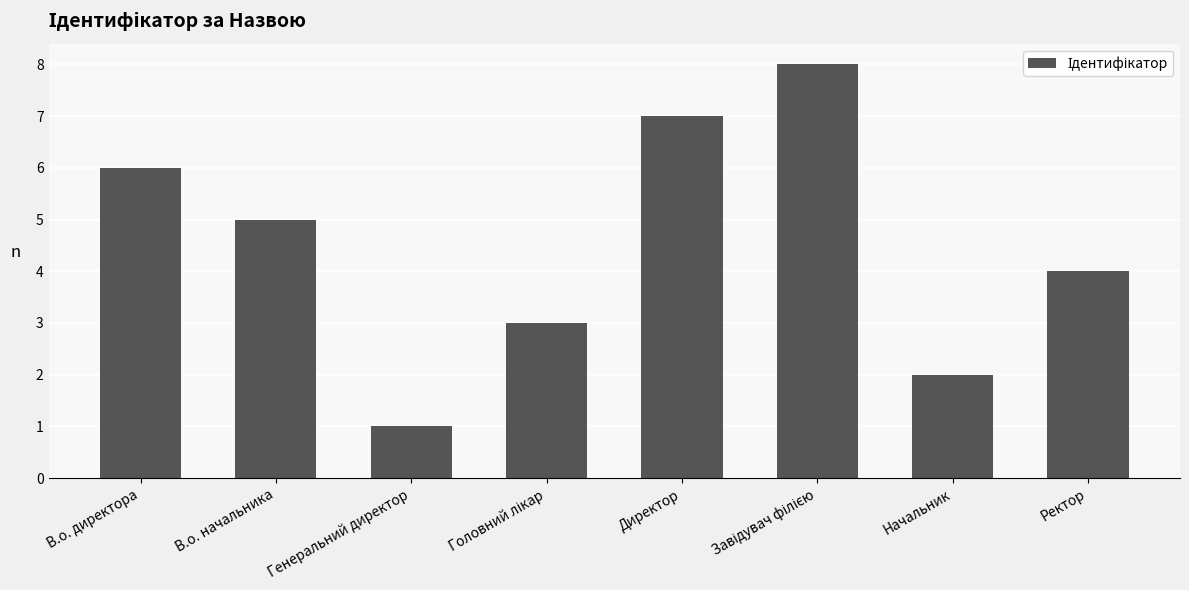

What is the sum of all values?

36